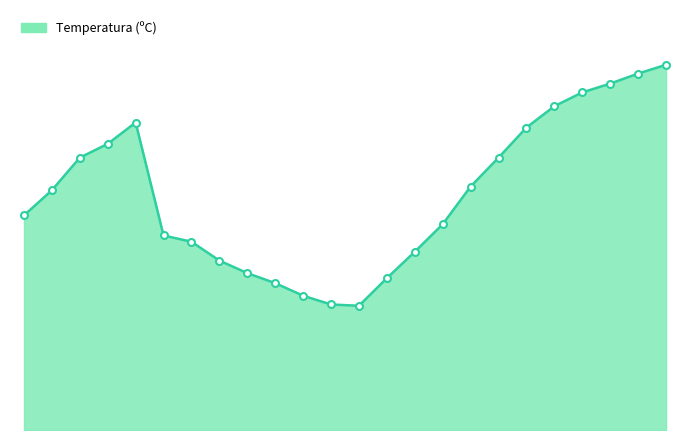

At which category does the chart reach its peak across all series?

16/06 18:00